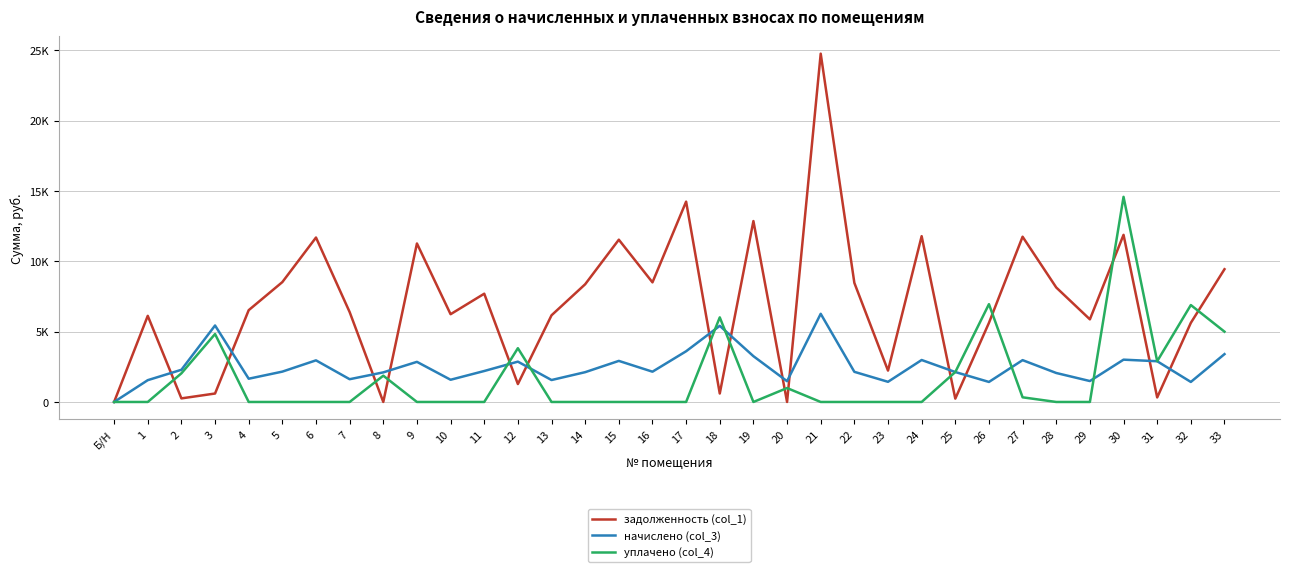

True or false: начислено (col_3) has a value of 3225.5 at 8.

False